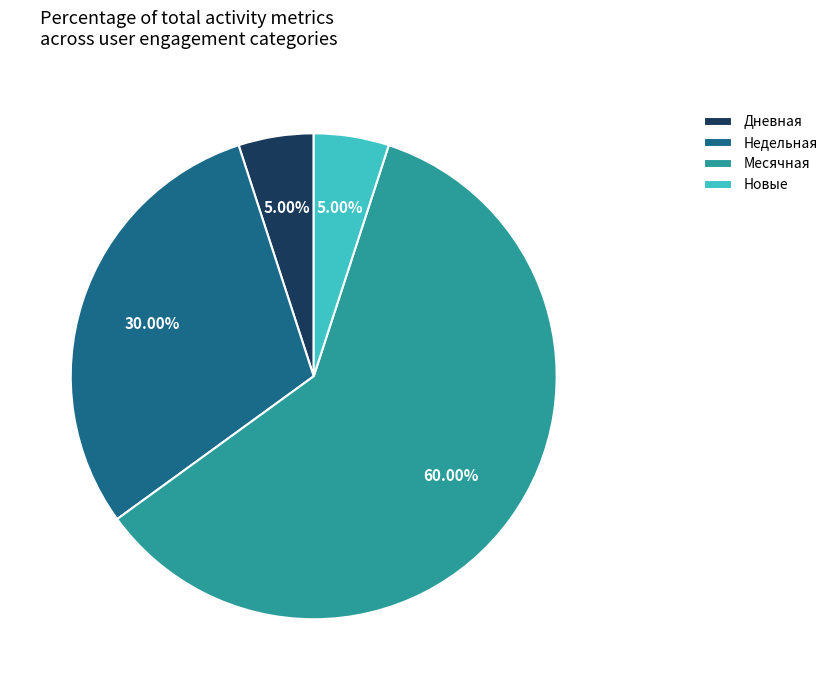

What portion of the pie excludes Дневная?

95.0%